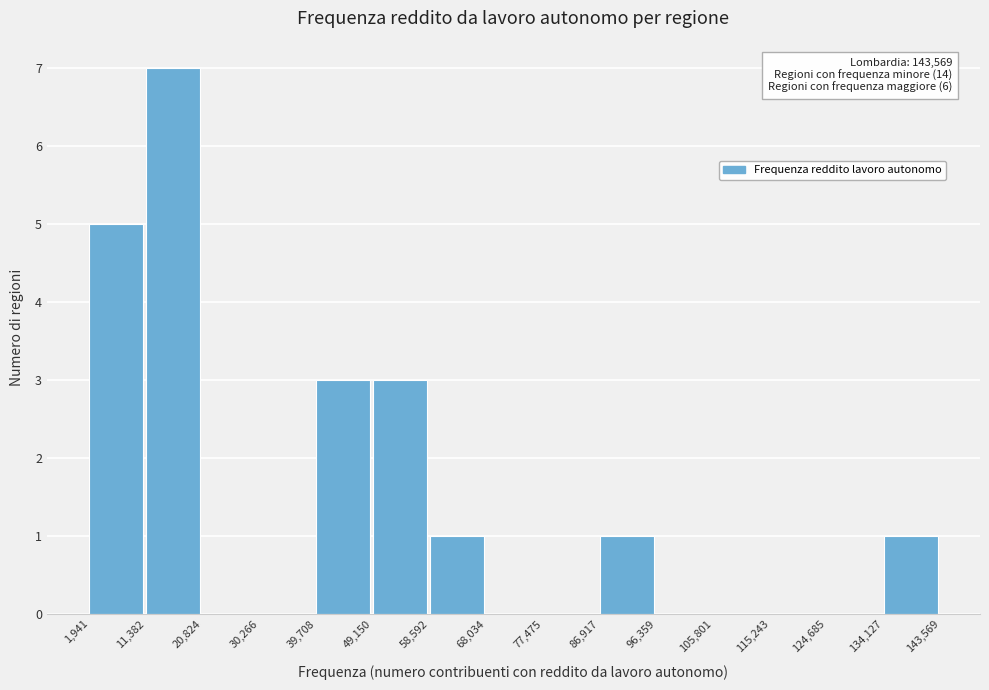

Which range on the x-axis has the tallest bar?

11,382 to 20,824